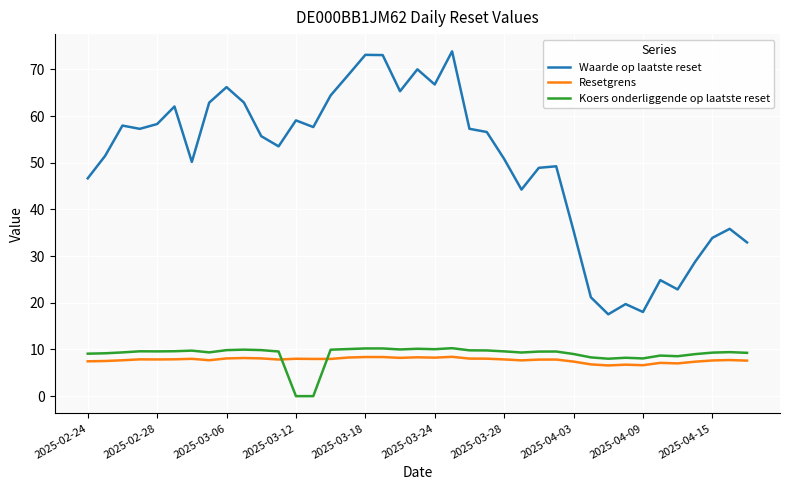

Does the chart display data point markers on the line(s)?

No